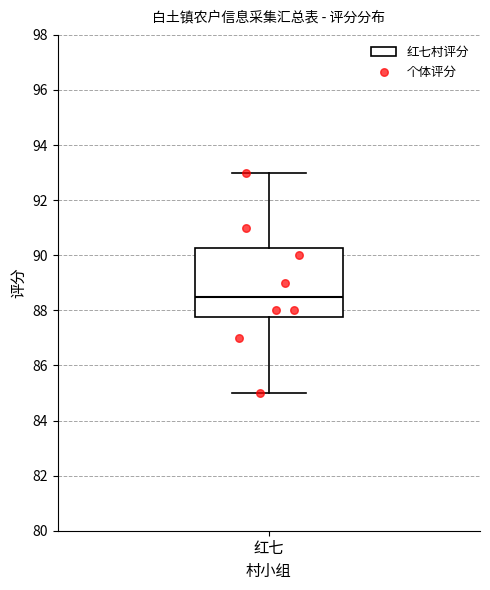

Where does the lower whisker of the box for 红七 end on the y-axis? The values are not printed on the chart, so give them approximately, as read against the axis.

85.0